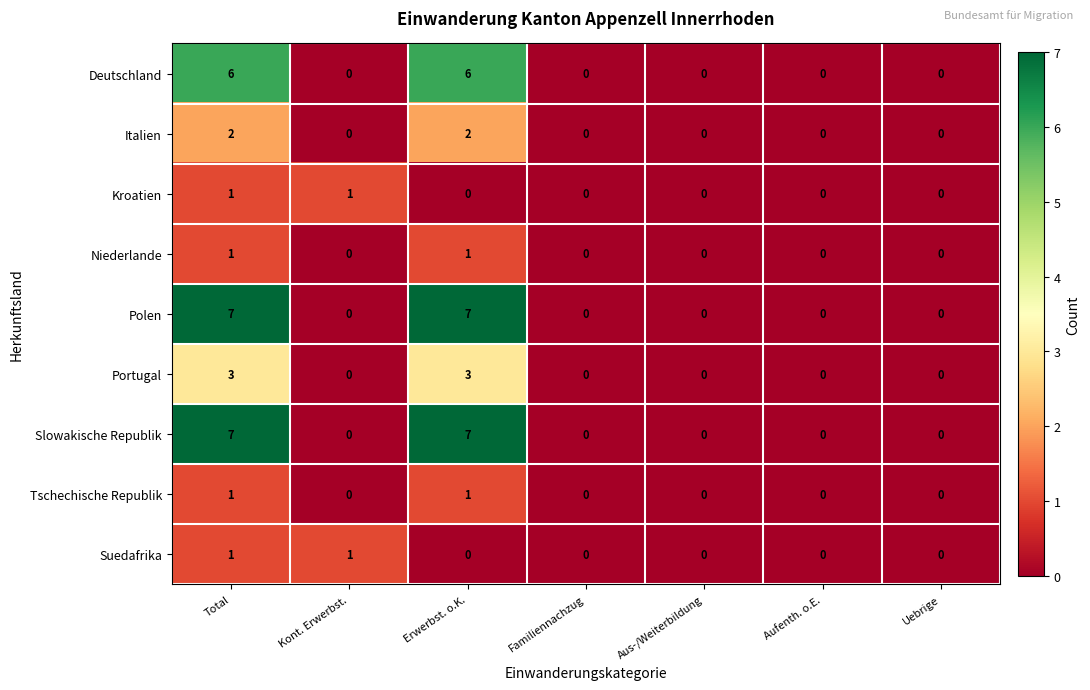

What is the sum of all Portugal values?

6